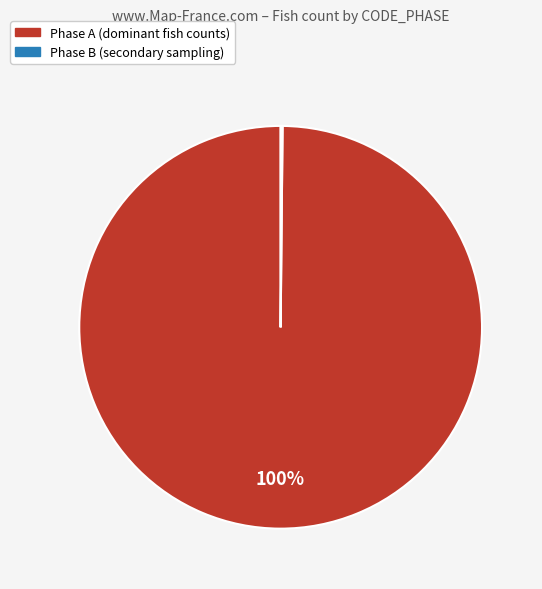

To the nearest percent, what is the average slice percentage?

50%